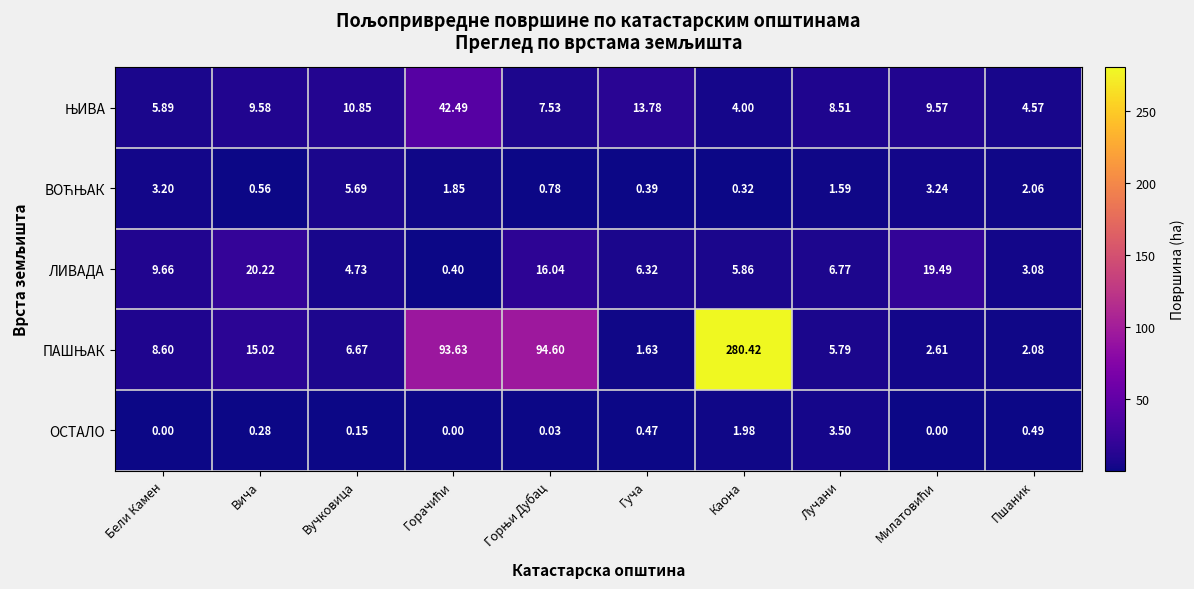

What is the greatest value displayed?

280.4